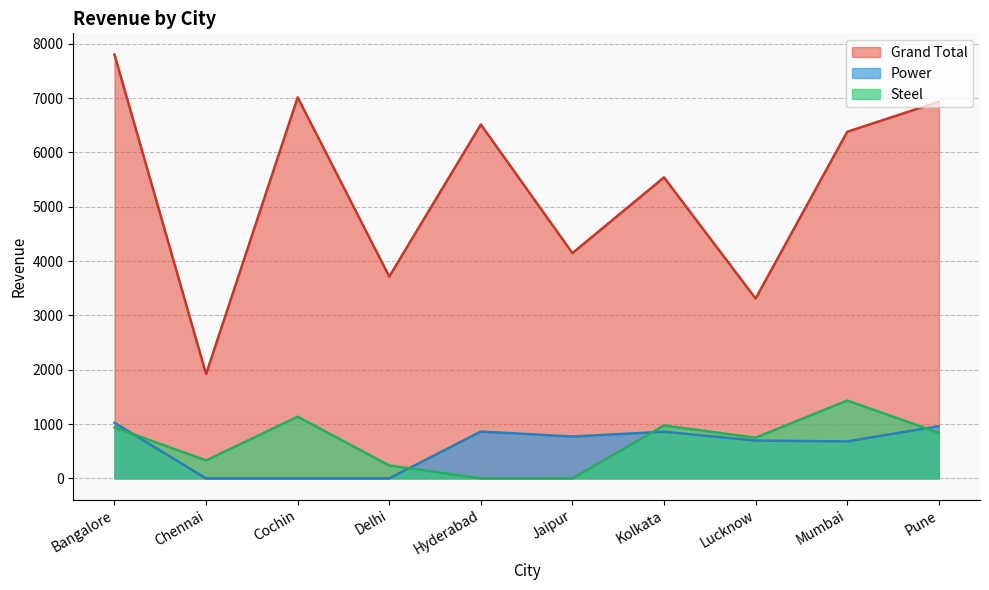

How many values in Power are above zero?

7